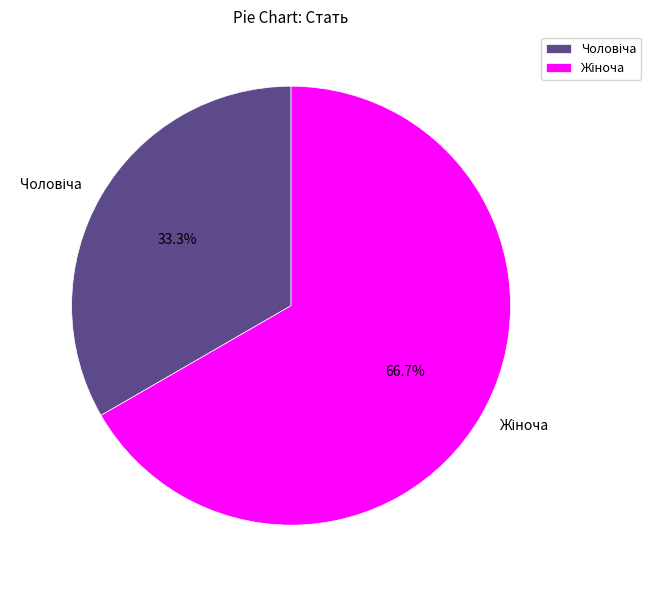

What percentage do Чоловіча and Жіноча together represent?

100.0%